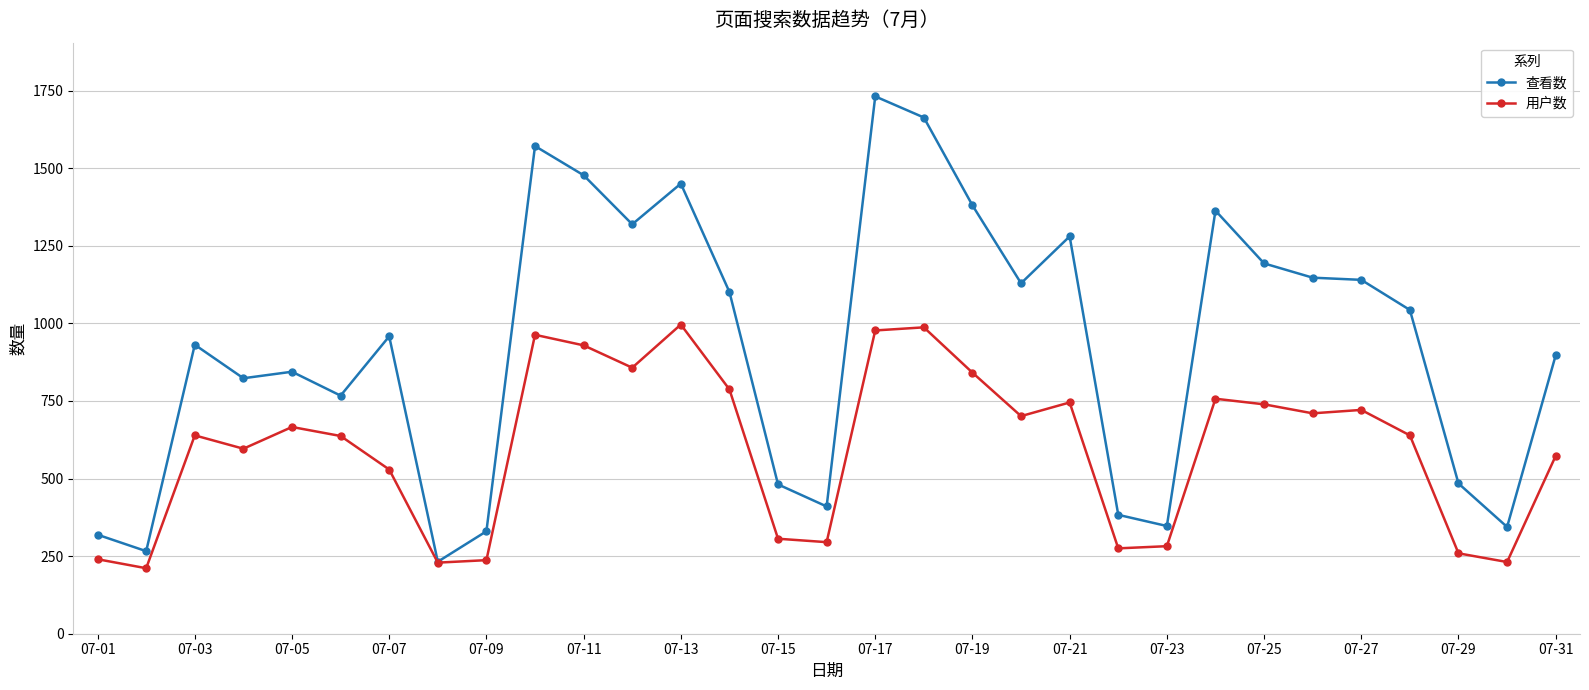

Does the chart have visible grid lines?

Yes